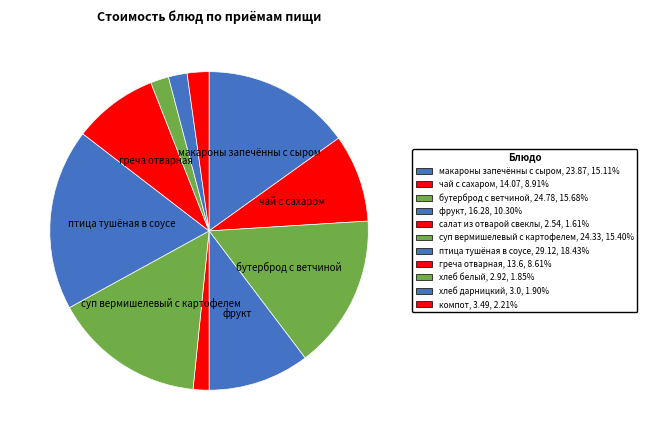

How many segments does this pie chart have?

11